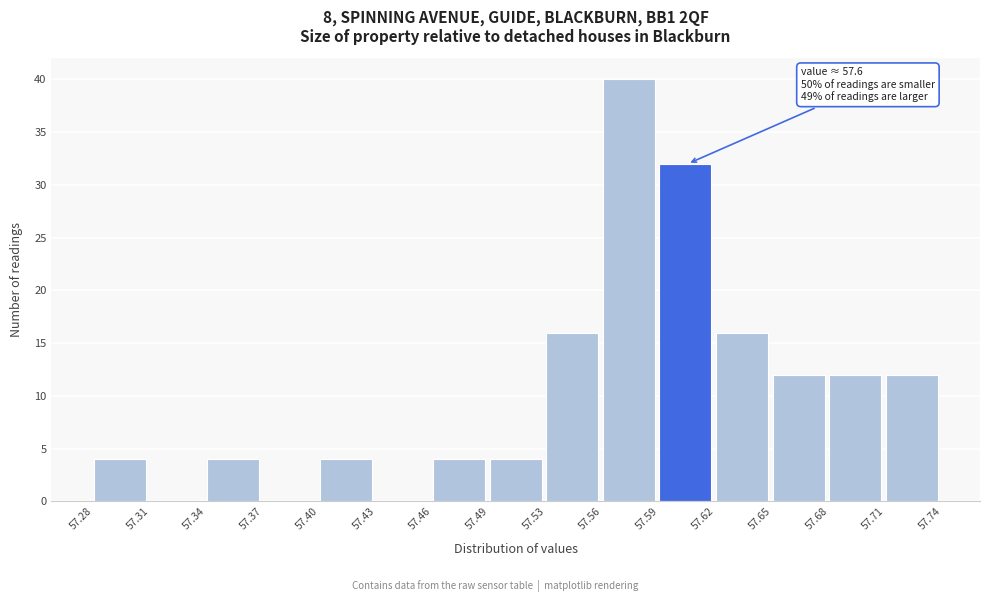

Over which range of the x-axis is the bar tallest?

57.56 to 57.59